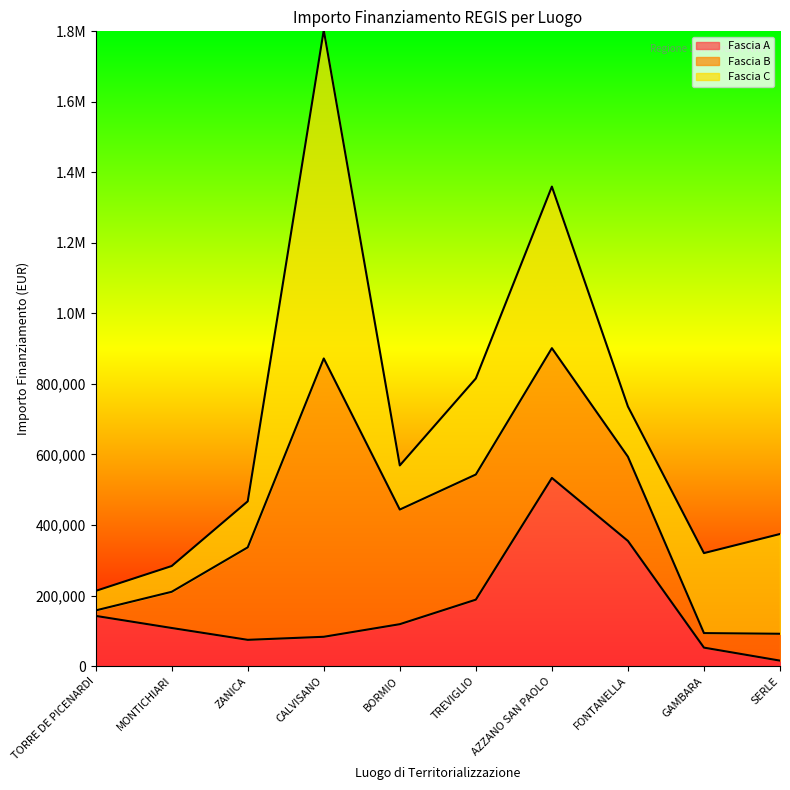

At which category is the sum across all series the highest?

CALVISANO